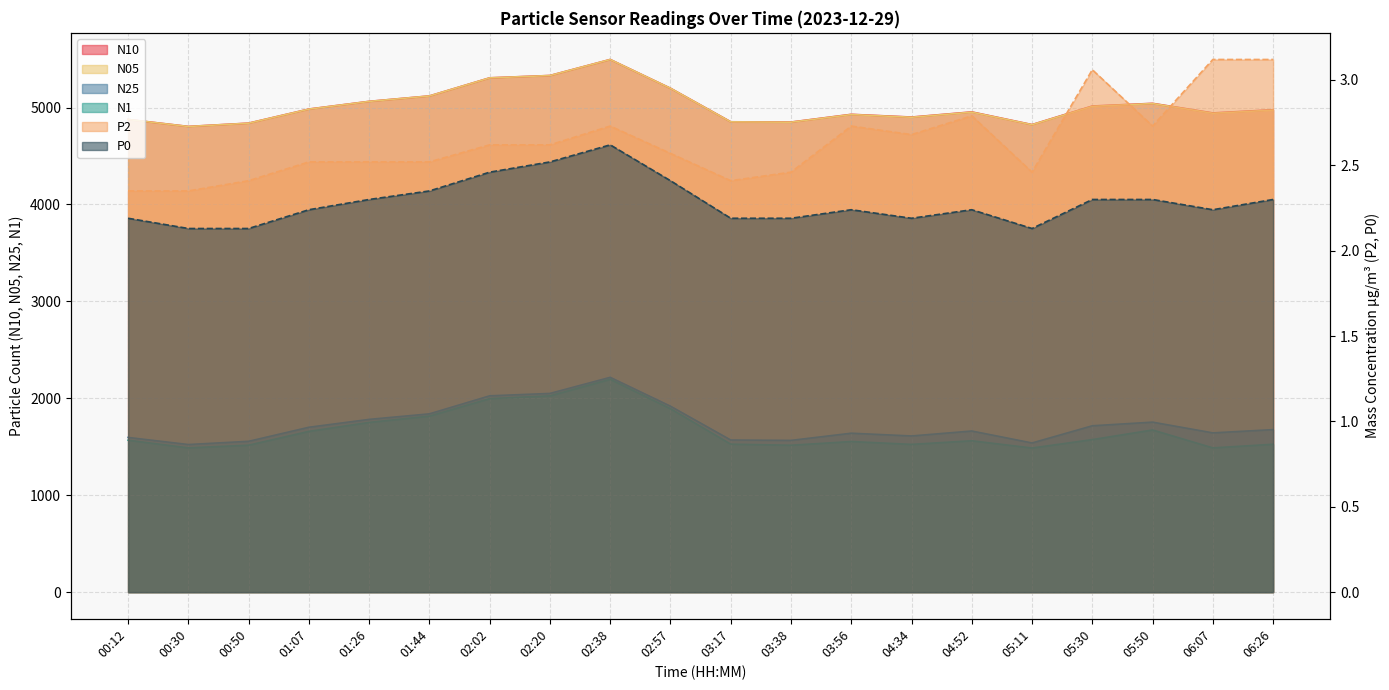

Count the P0 values in the range 2 to 3.

20